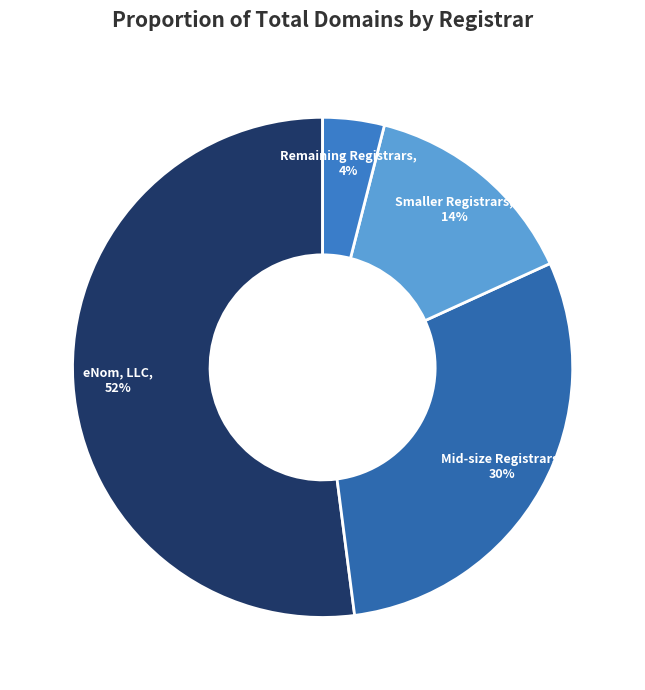

To the nearest percent, what is the difference between the largest and smallest slice percentages?

48%